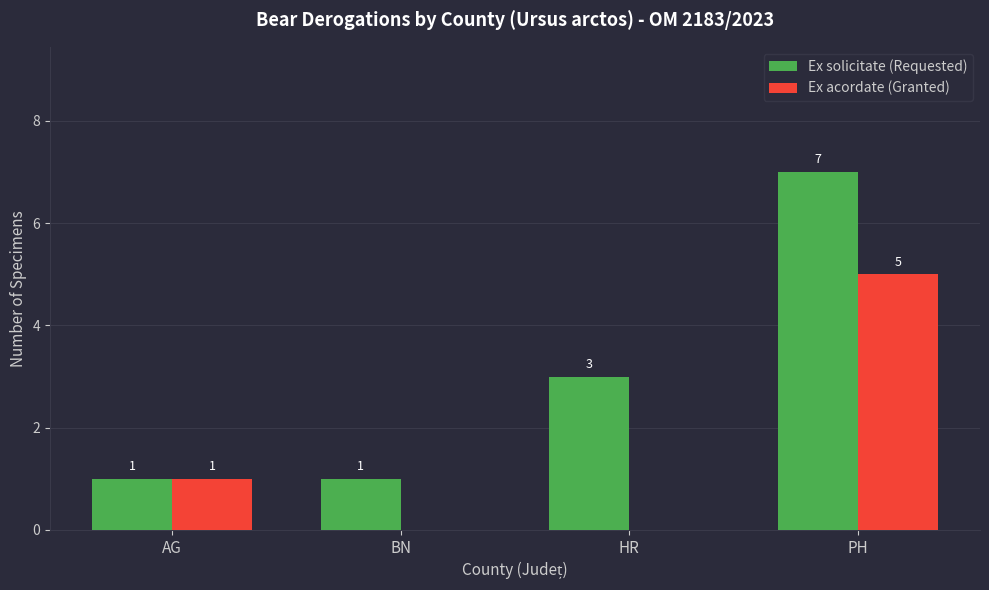

Where is Ex acordate (Granted) nearest to the value 2?

AG